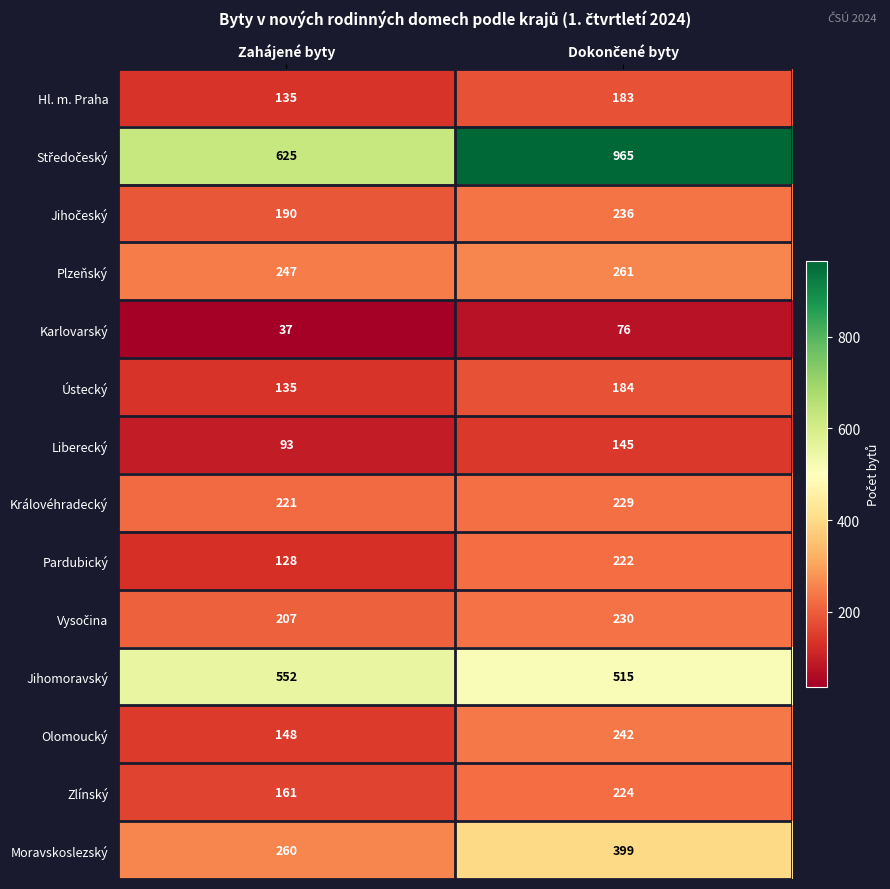

What is the spread (max minus min) of values at Zahájené byty?

588